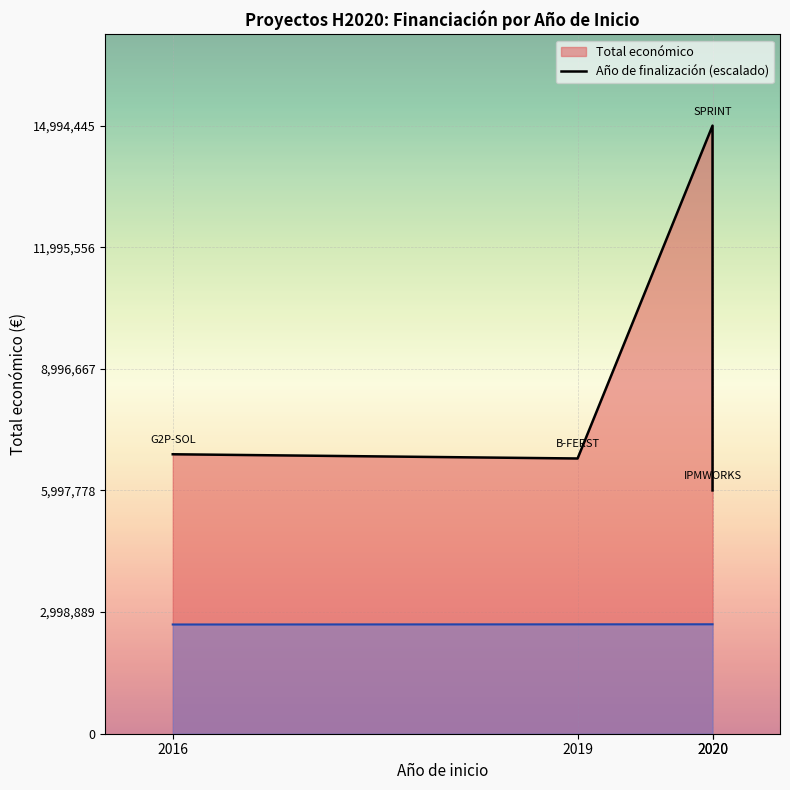

What is the label of the 2nd point from the right?

2020